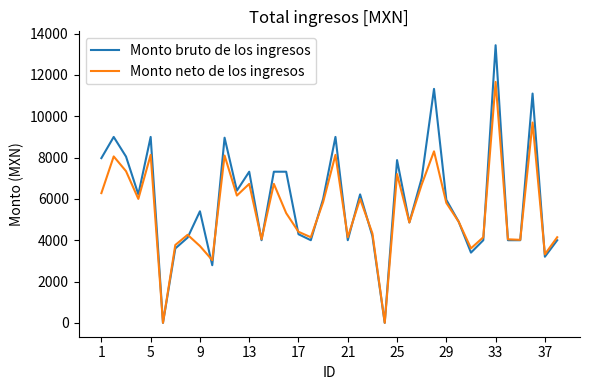

Does the chart have visible grid lines?

No